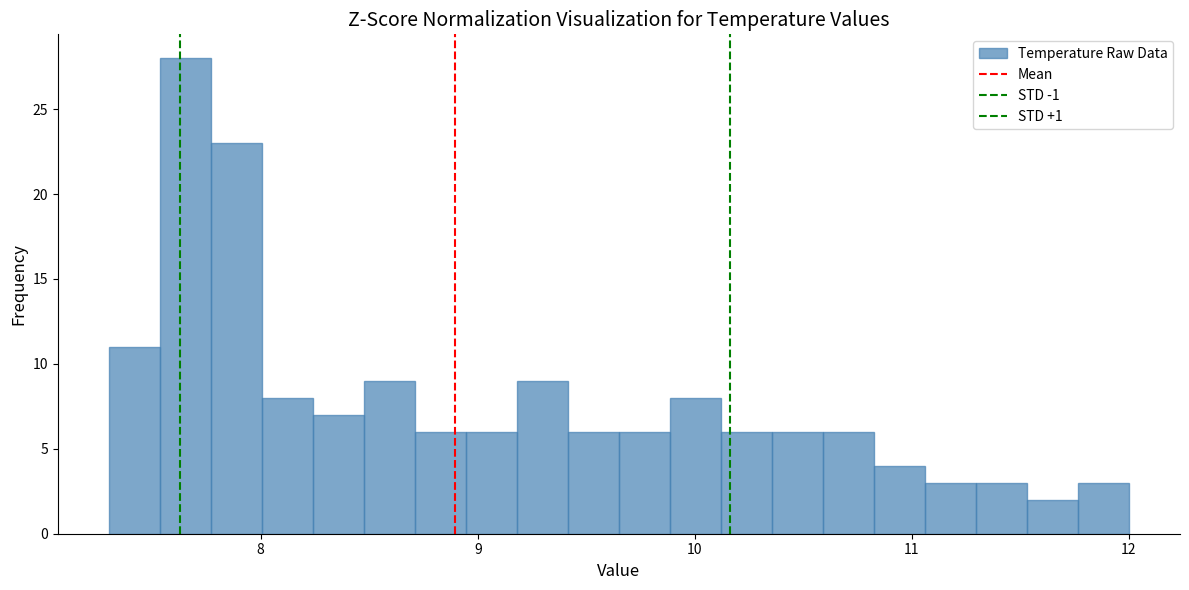

Read against the x-axis, roughly where is the centre of the tallest bar?

7.7